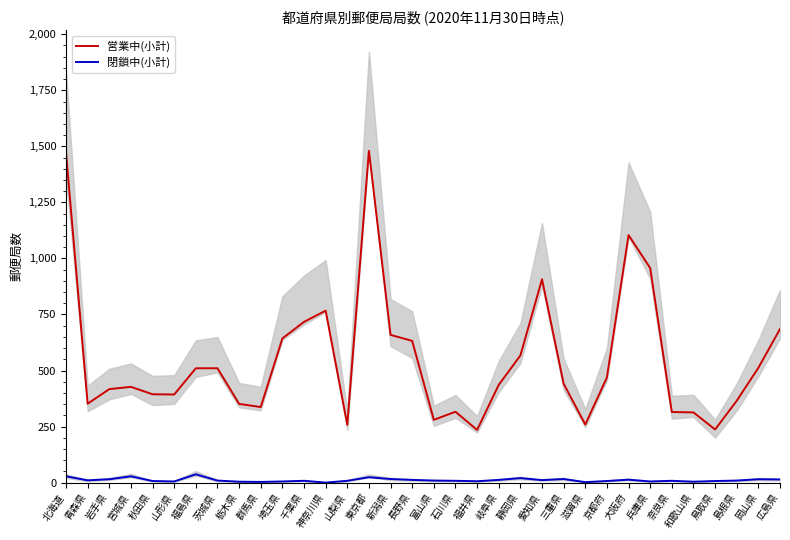

List the series in order of their overall mean, highest first.

営業中(小計), 閉鎖中(小計)